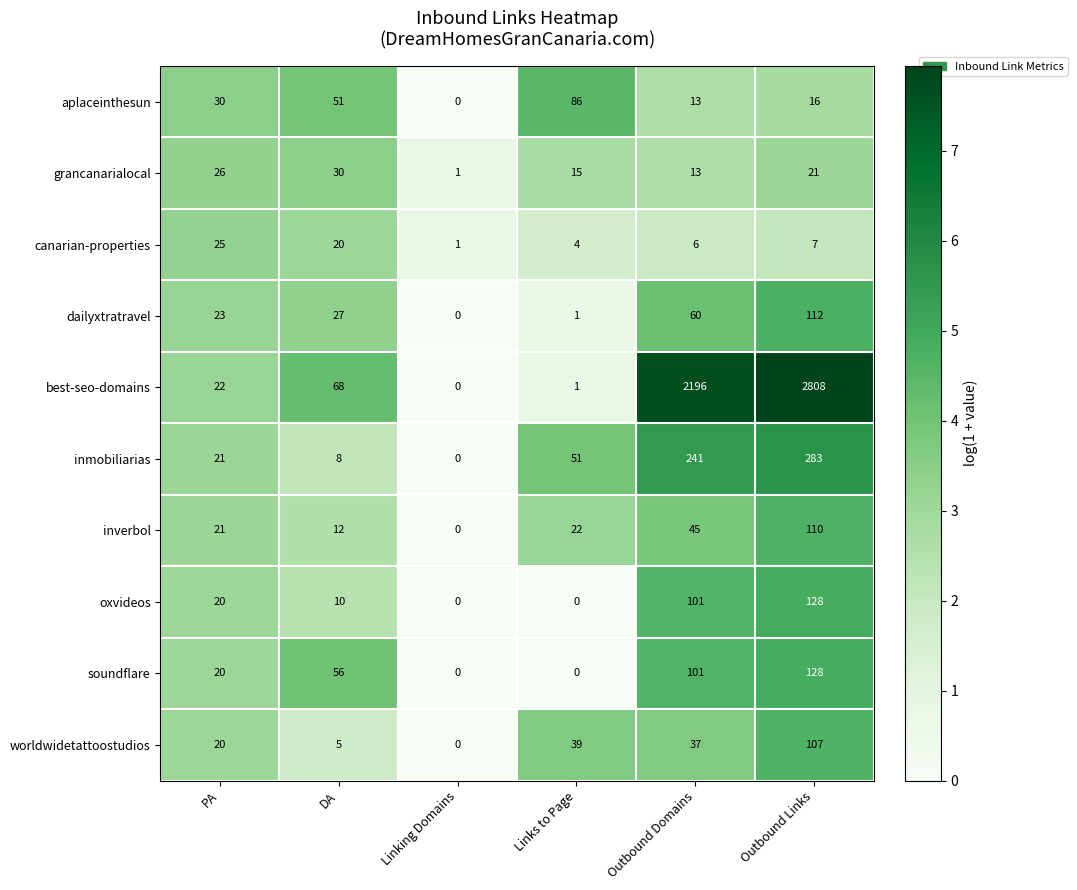

What is the difference between the maximum and minimum values in the dailyxtratravel series?

112